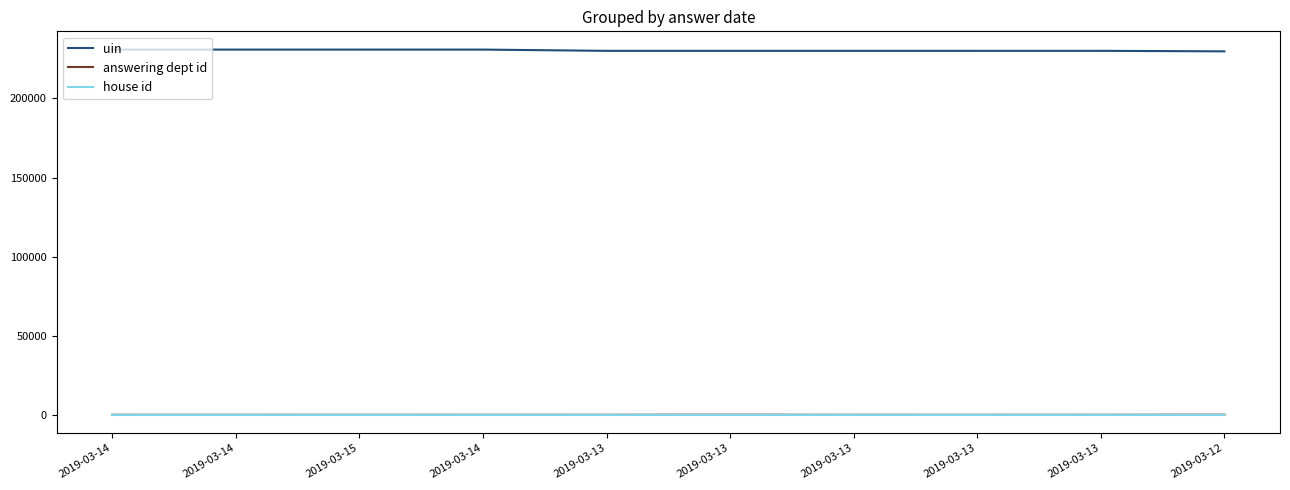

How many values in the answering dept id series are below 27?

5